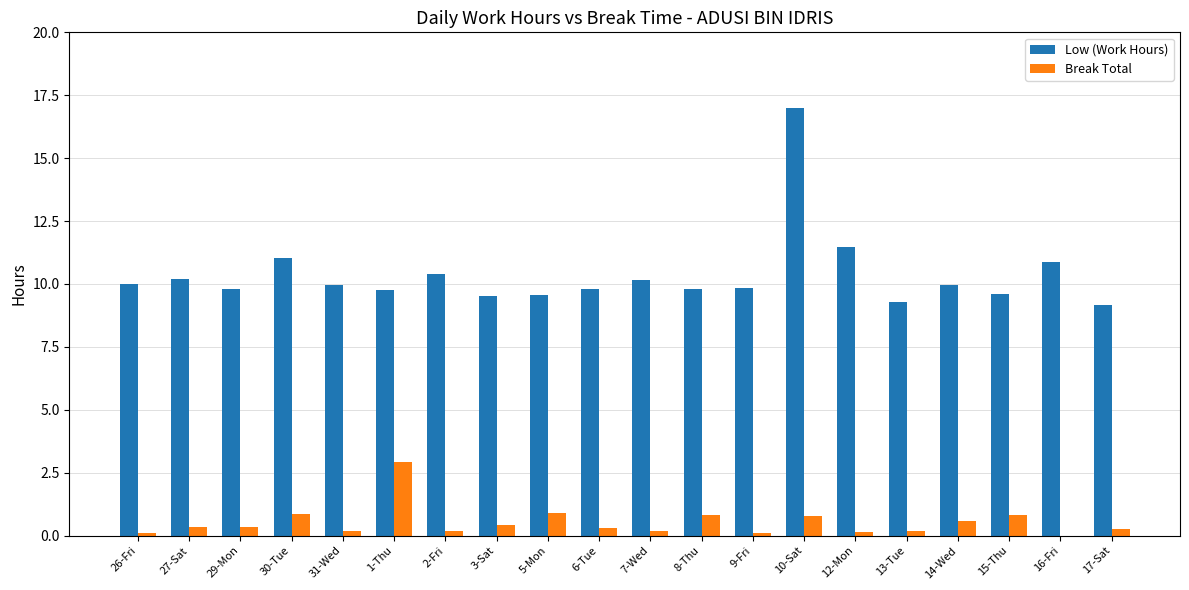

The Low (Work Hours) series shows 5.5 at 15-Thu. True or false?

False